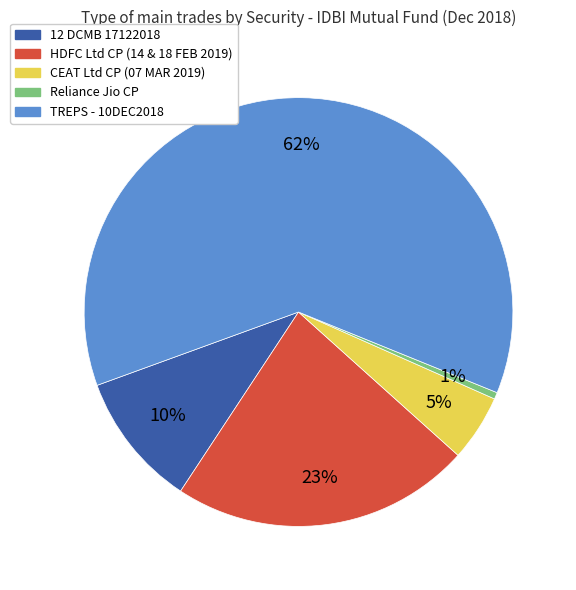

Which slice represents more than half of the pie?

TREPS - 10DEC2018